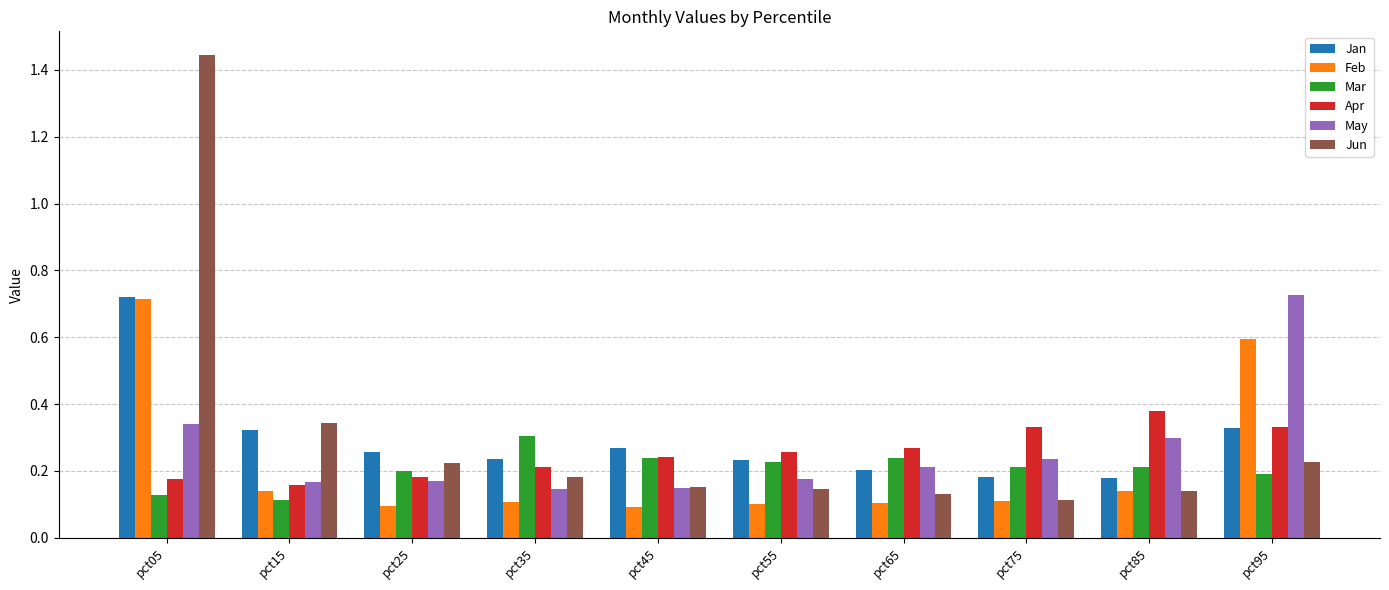

What is the sum of all Apr values?

2.5